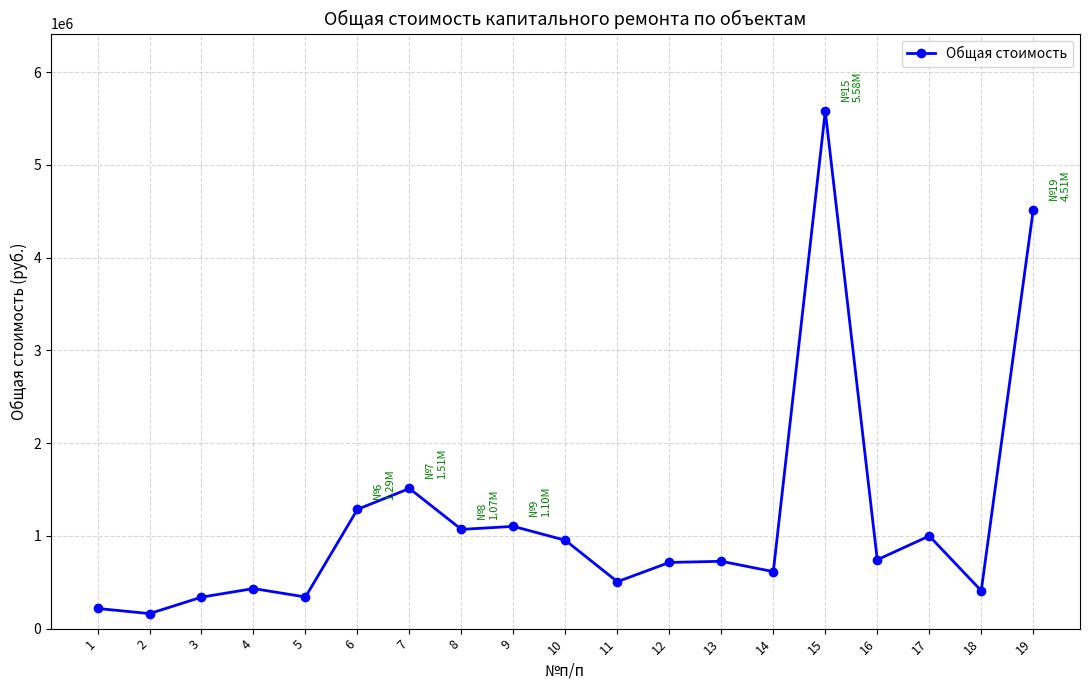

Is it true that the value at 10 is 952676?

True